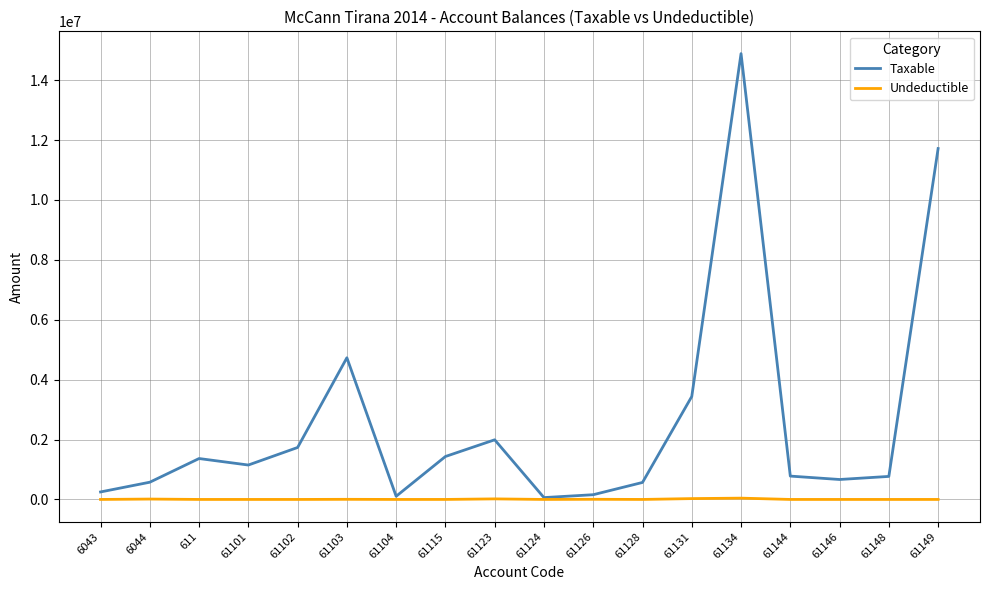

True or false: Undeductible has more than 0 points higher than both neighbors.

True